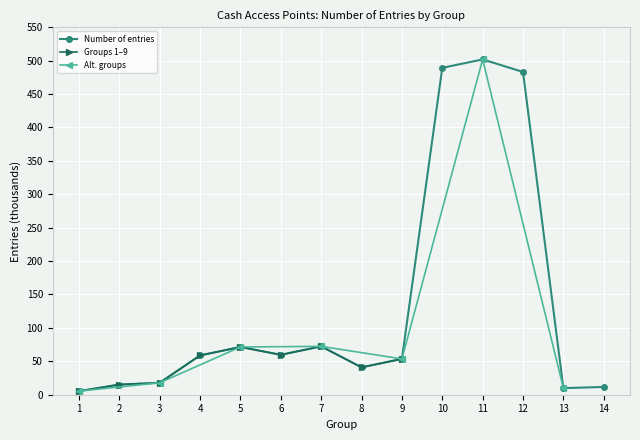

Reading right to left, extract all data points from this chart.

14=11.6	13=9.8	12=483.1	11=501.9	10=489.2	9=53.6	8=41.0	7=72.4	6=59.7	5=71.5	4=58.8	3=17.9	2=15.2	1=5.4